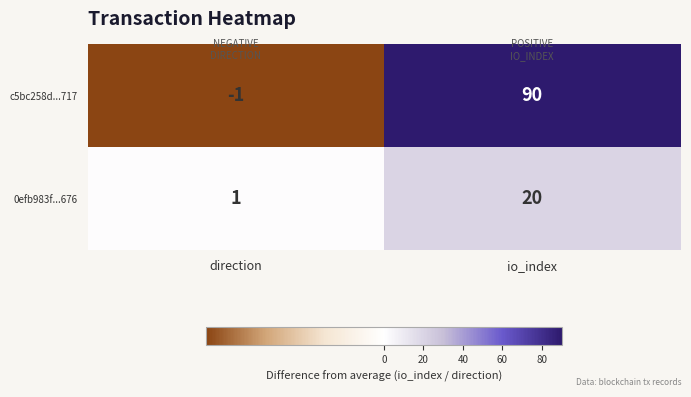

Rank the categories by 0efb983f...676 value from lowest to highest.

direction, io_index